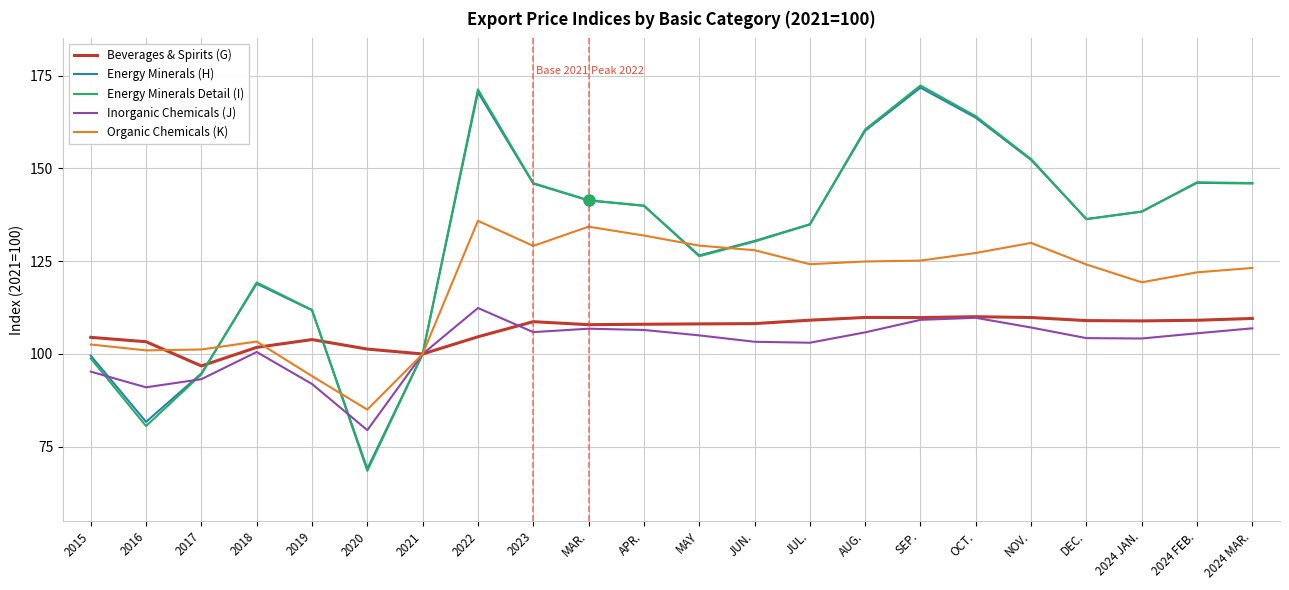

What is the spread (max minus min) of values at NOV.?

45.4